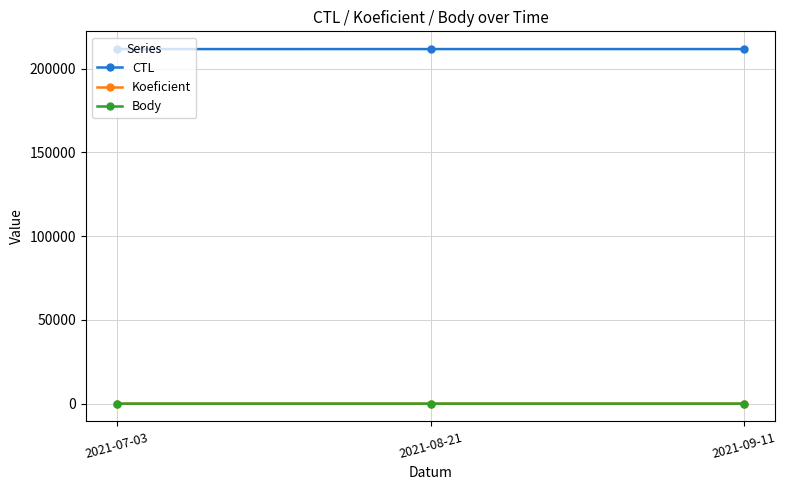

Is this an area chart (filled region under the line)?

No